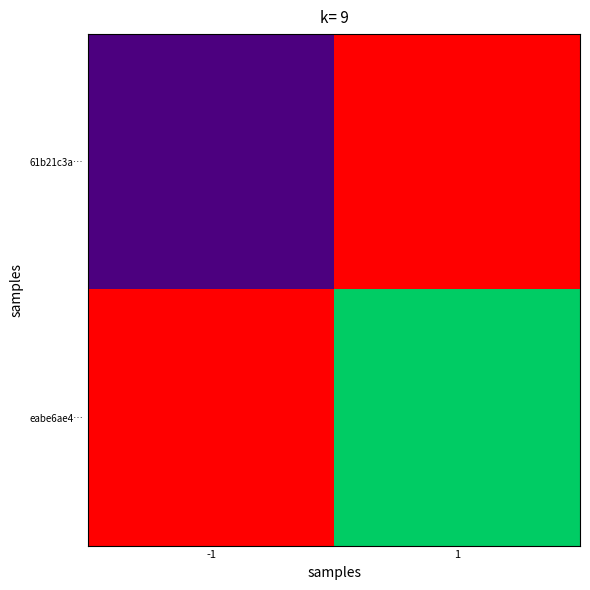

Reading left to right, list all the values displayed in this chart.

61b21c3a…: -1=-1	1=1
eabe6ae4…: -1=1	1=0